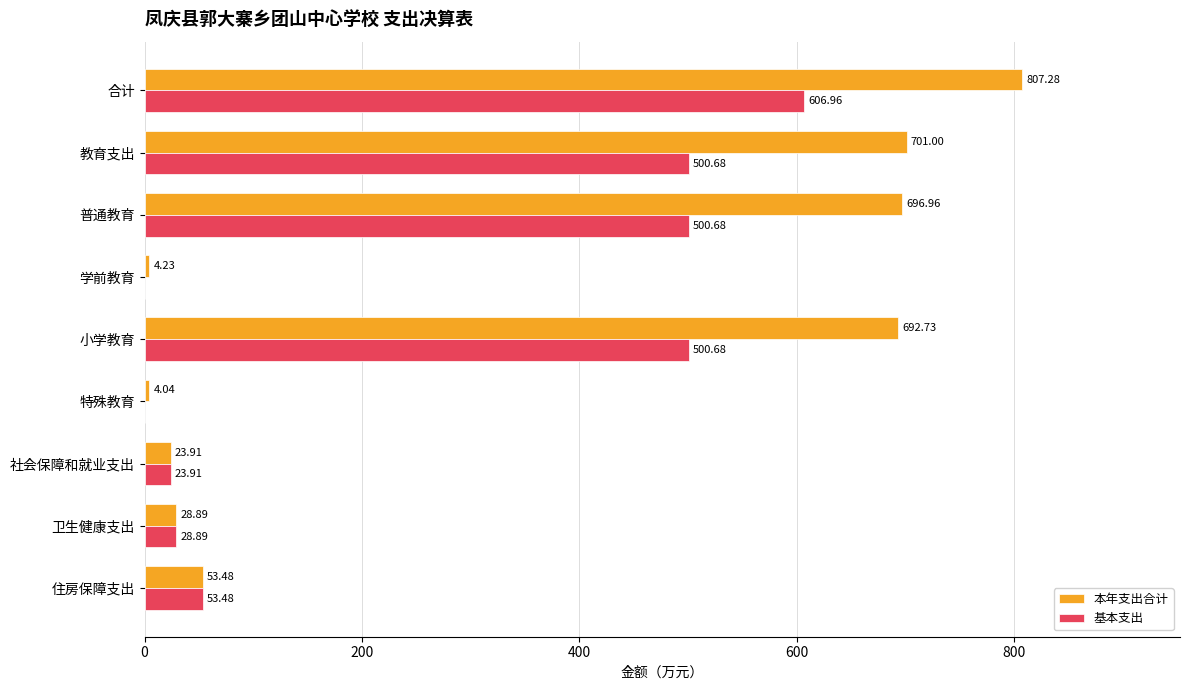

What is the sum of all 基本支出 values?

2215.3